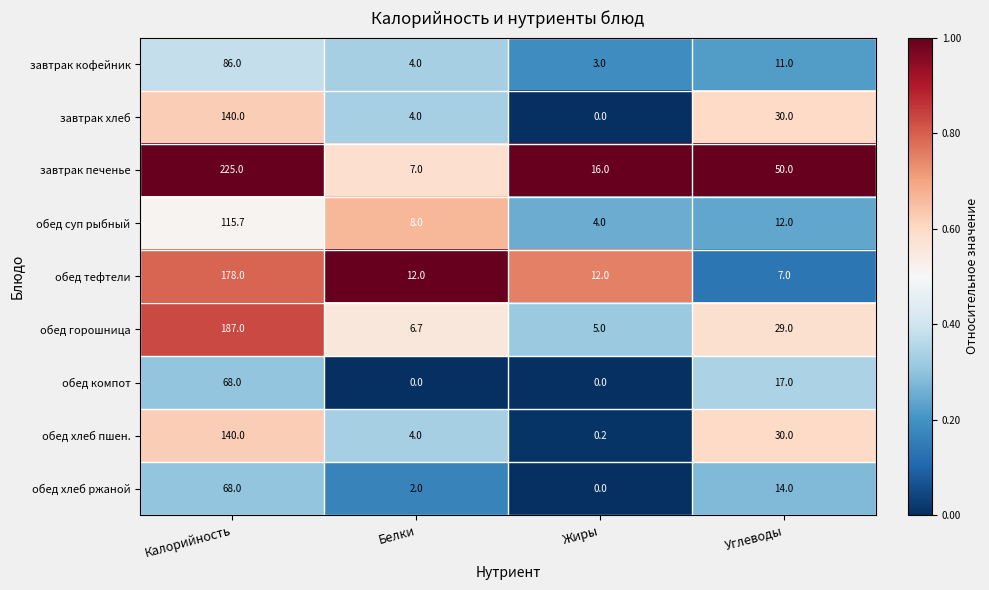

At which label is завтрак печенье closest to 116?

Углеводы